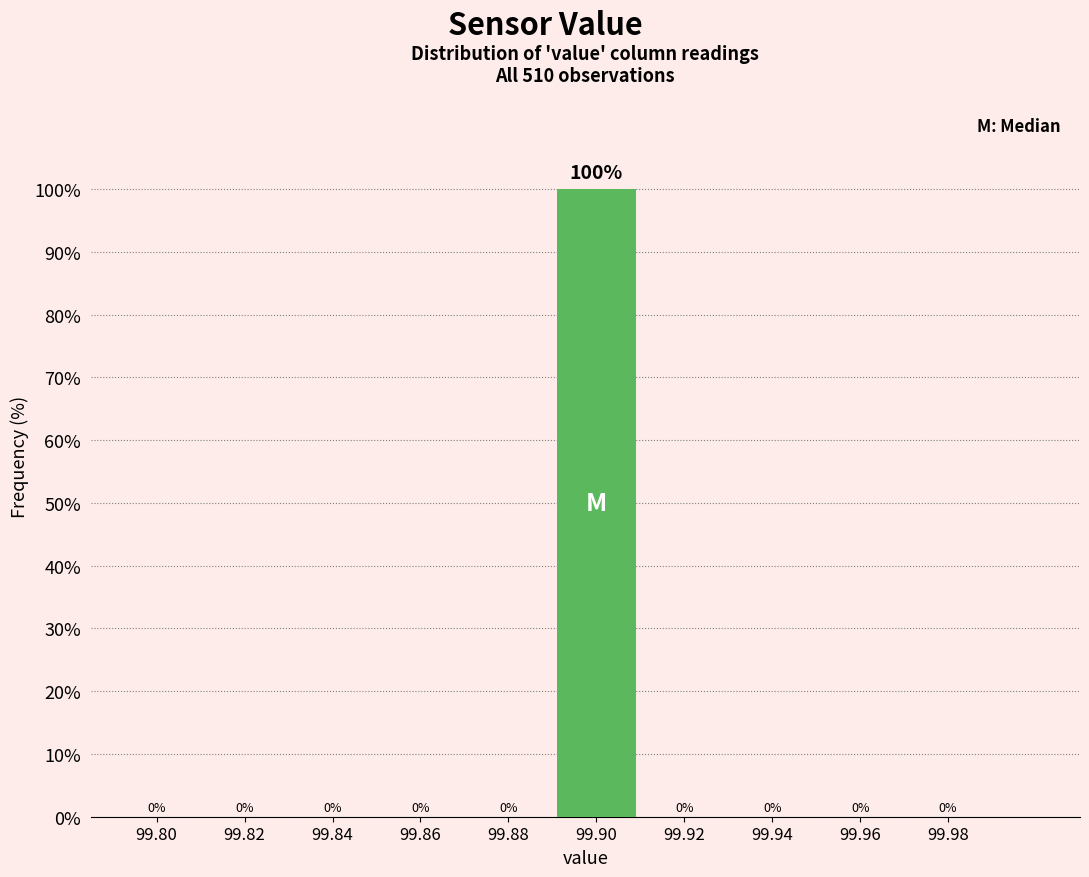

Reading left to right, what are all the values shown in this chart?

99.80=0	99.82=0	99.84=0	99.86=0	99.88=0	99.90=100	99.92=0	99.94=0	99.96=0	99.98=0